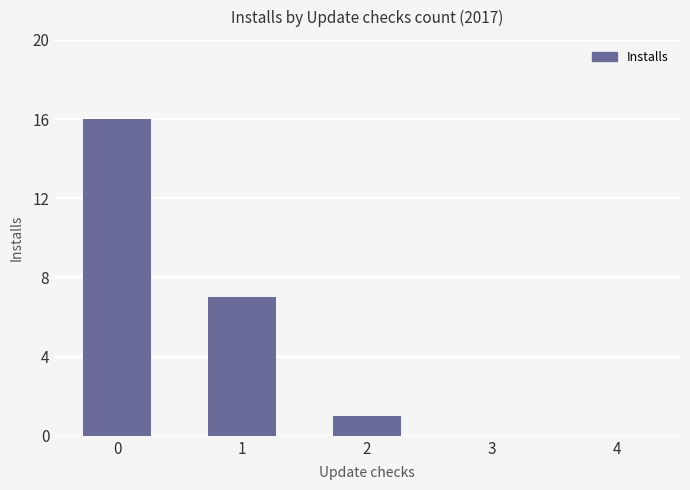

What is the sum of all values?

24